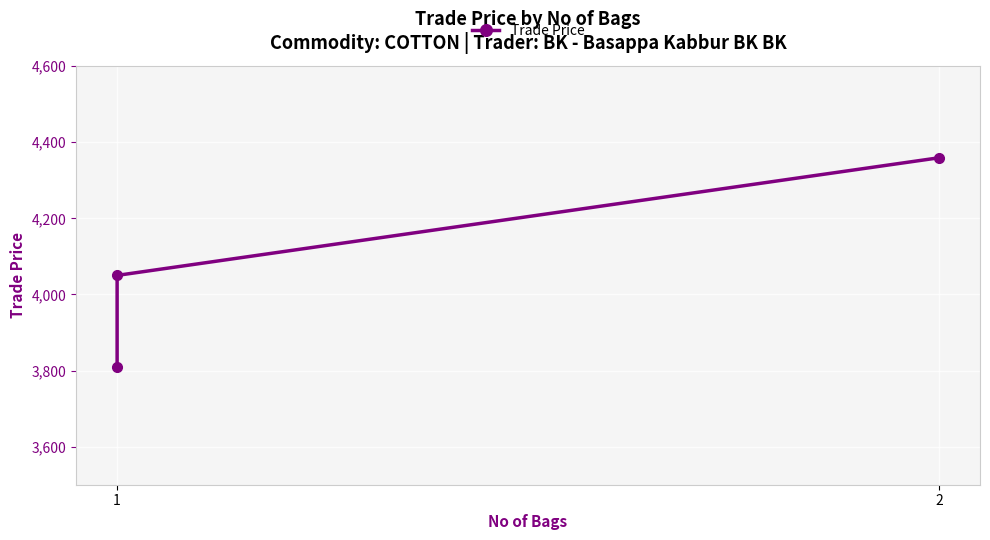

Count the values in the range 3809 to 4359.

3